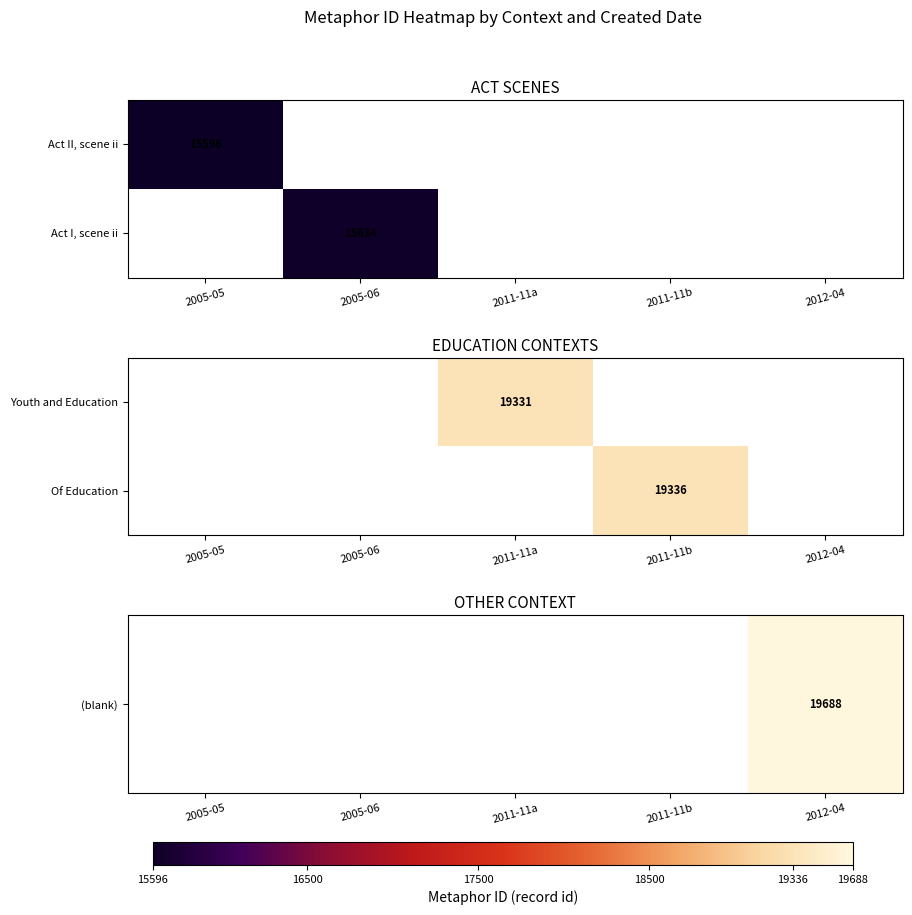

The value of Act I, scene ii at 2005-06 is 8868.5. True or false?

False